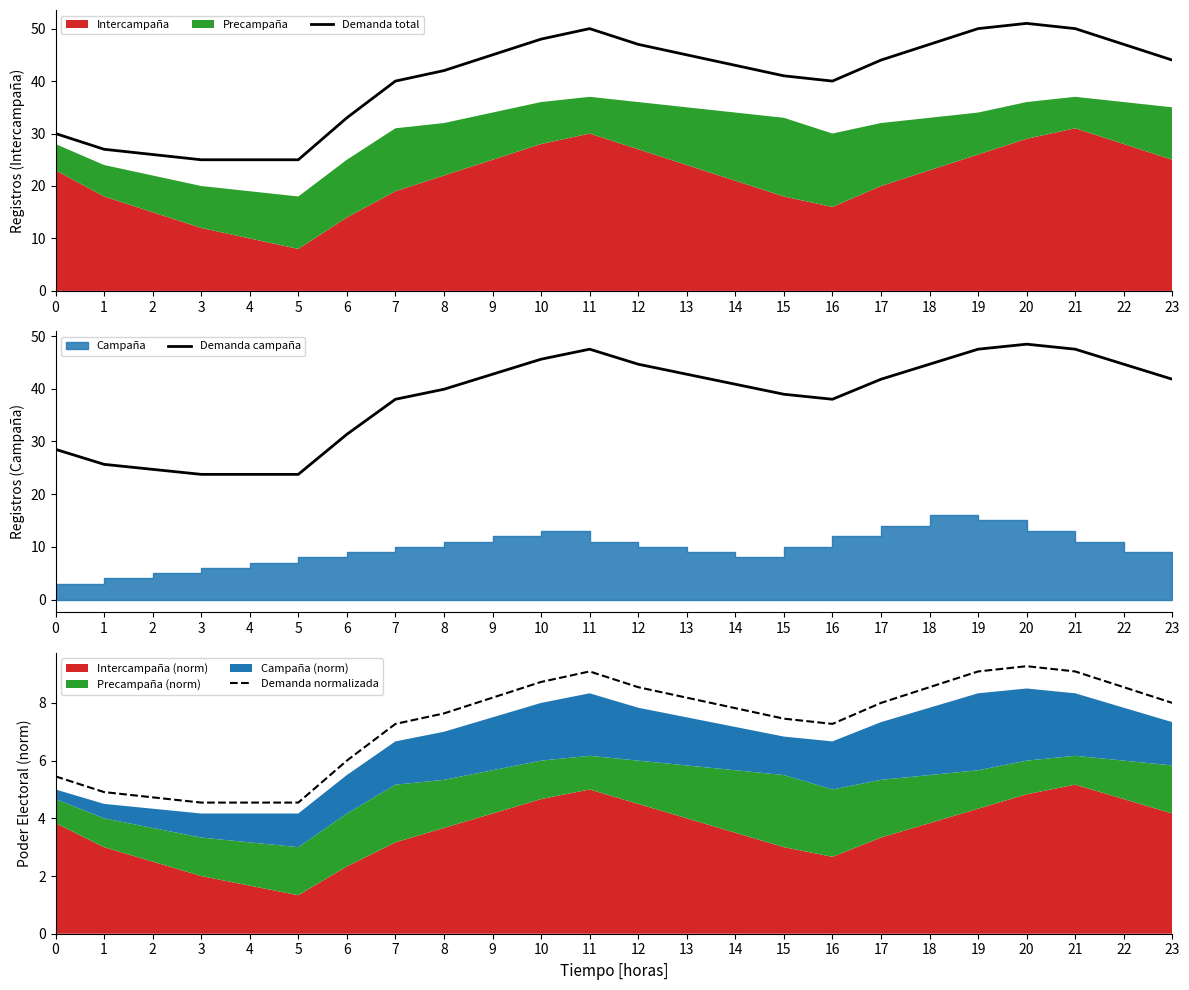

What is the value of the Demanda campaña point at the 14th from the left?

42.8